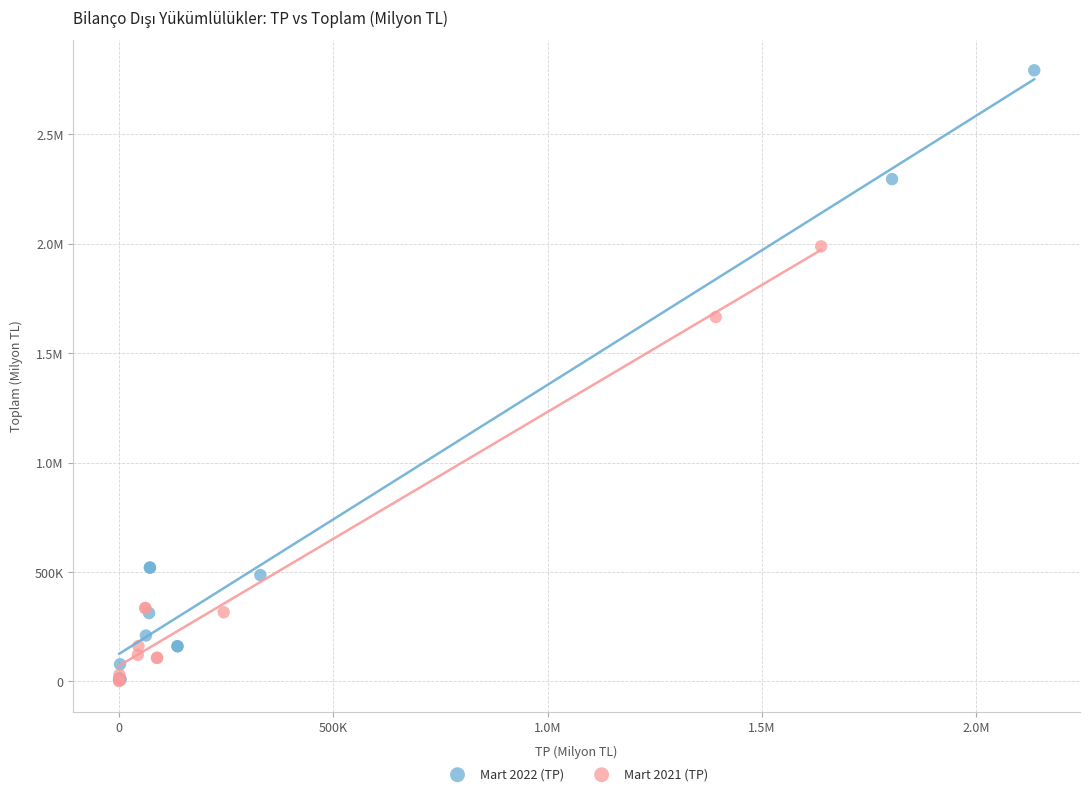

What are all the series names shown in the legend?

Mart 2022 (TP), Mart 2021 (TP)